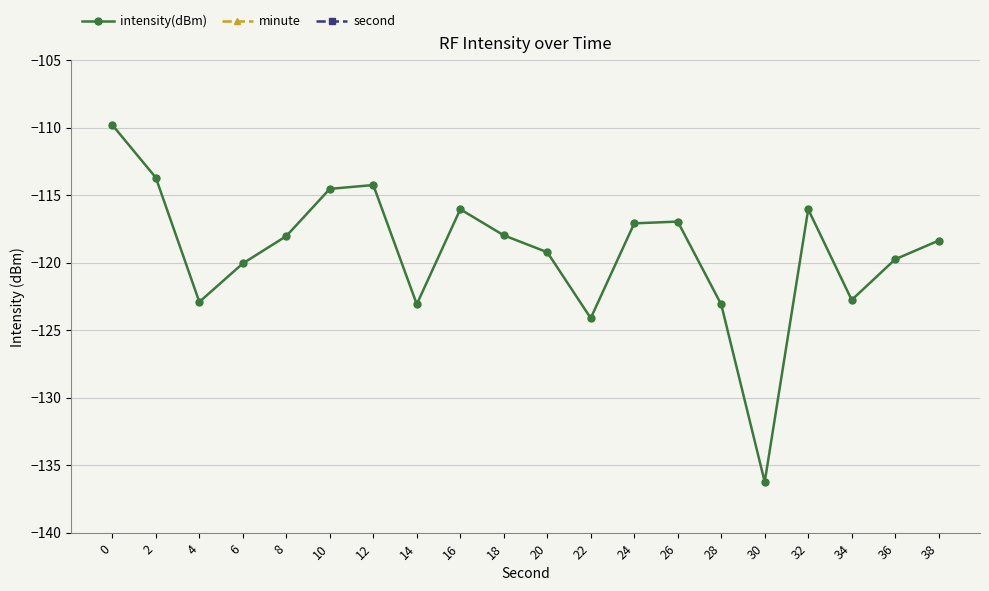

The value of second at 20 is 20.0. True or false?

True